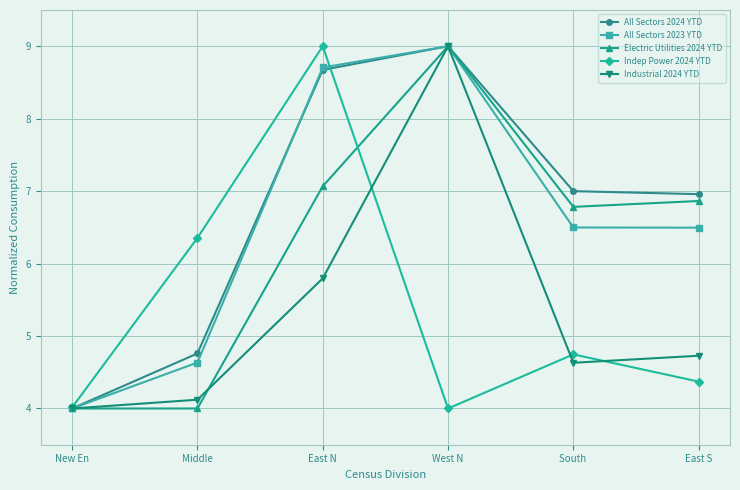

What position from the right is West N?

3